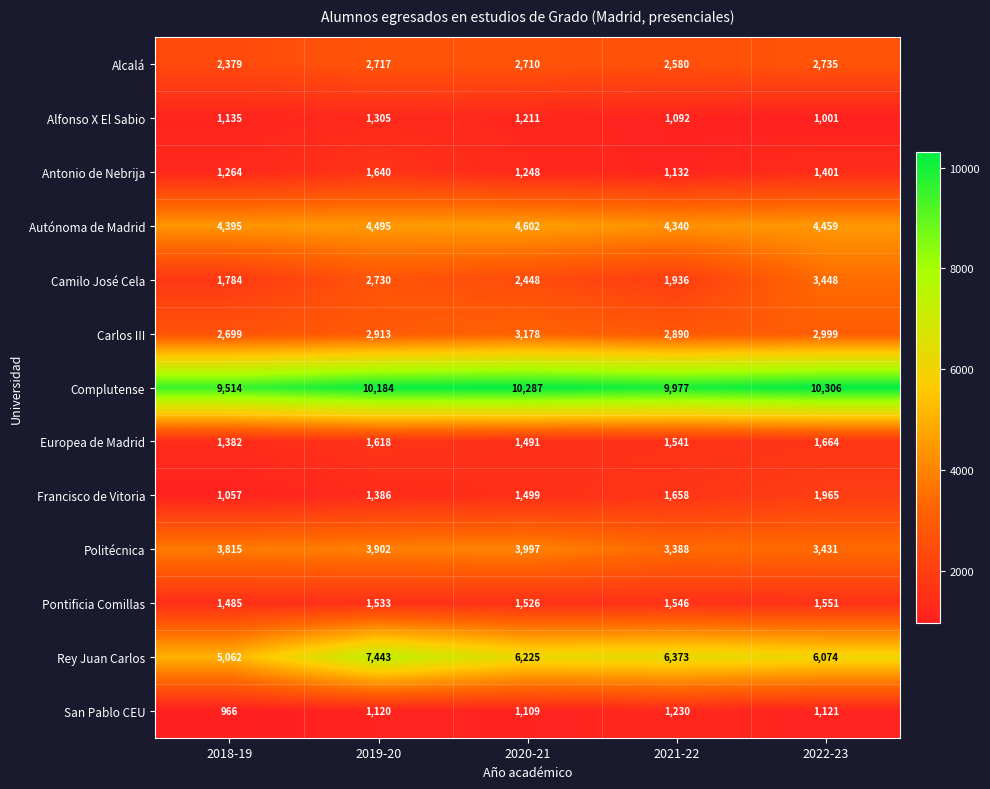

True or false: Politécnica has a value of 3902 at 2019-20.

True